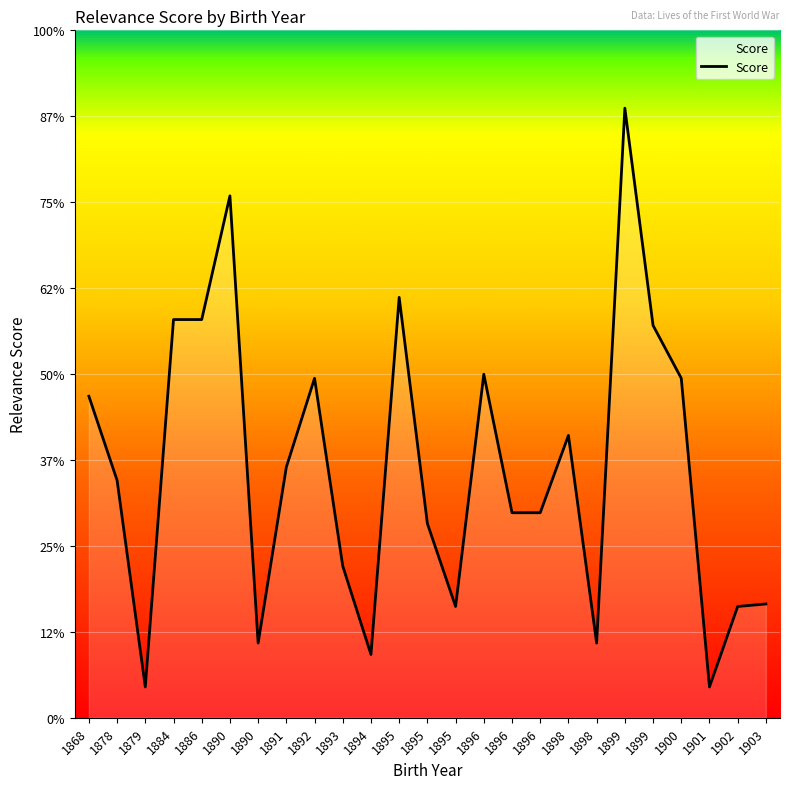

Is this an area chart (filled region under the line)?

Yes